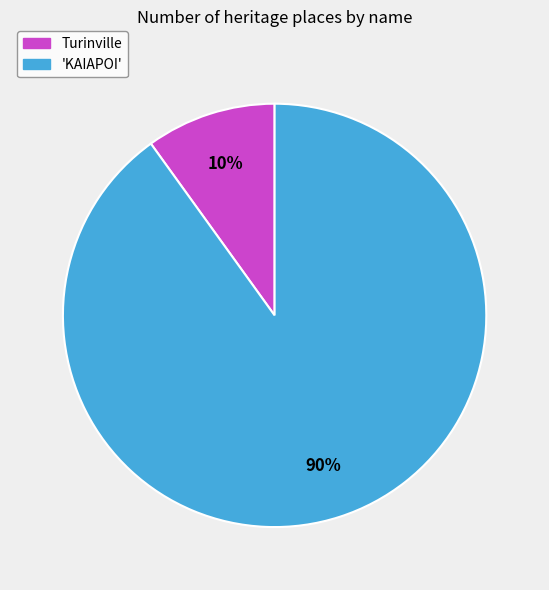

What is the smallest slice in the pie chart?

Turinville